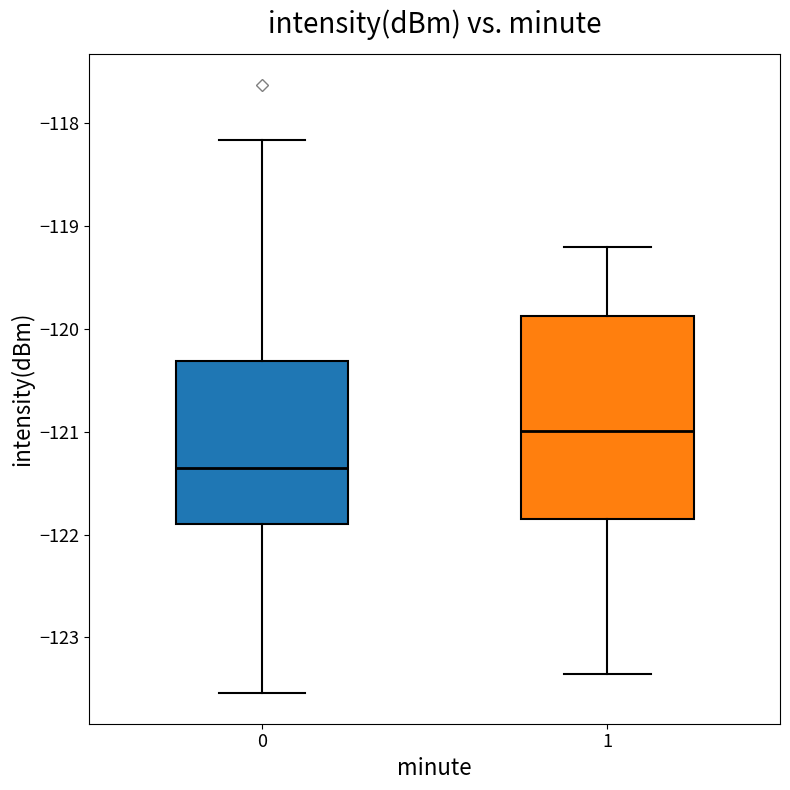

Comparing the boxes themselves (not the whiskers), which one is the tallest?

1